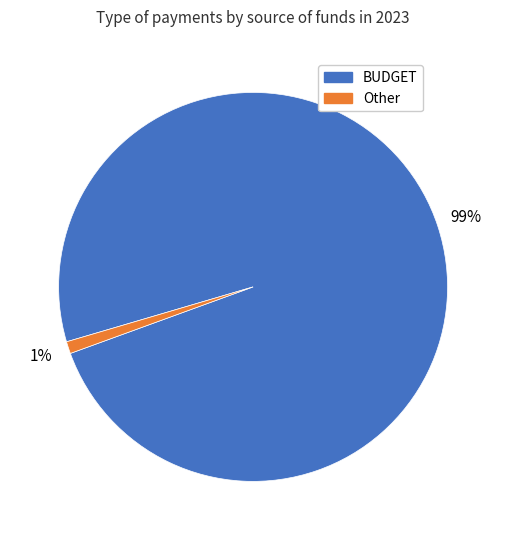

Does any single category account for the majority?

Yes